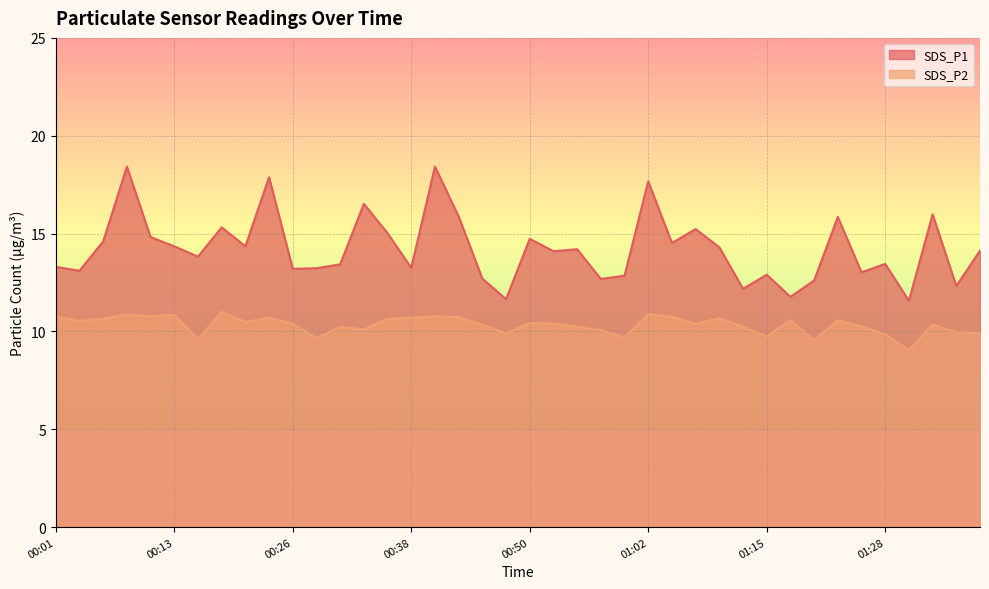

What is the total value across all series at 00:33?

26.6